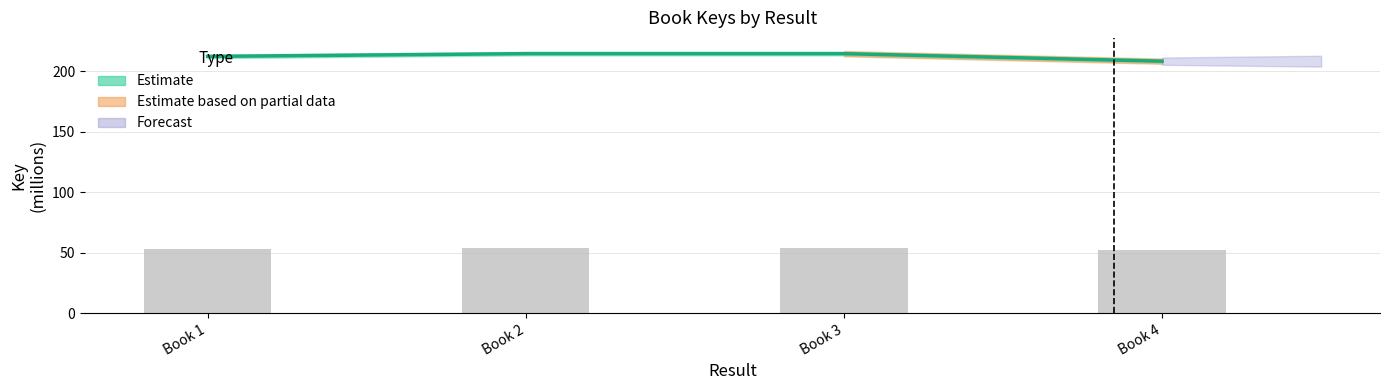

Are the bars horizontal?

No